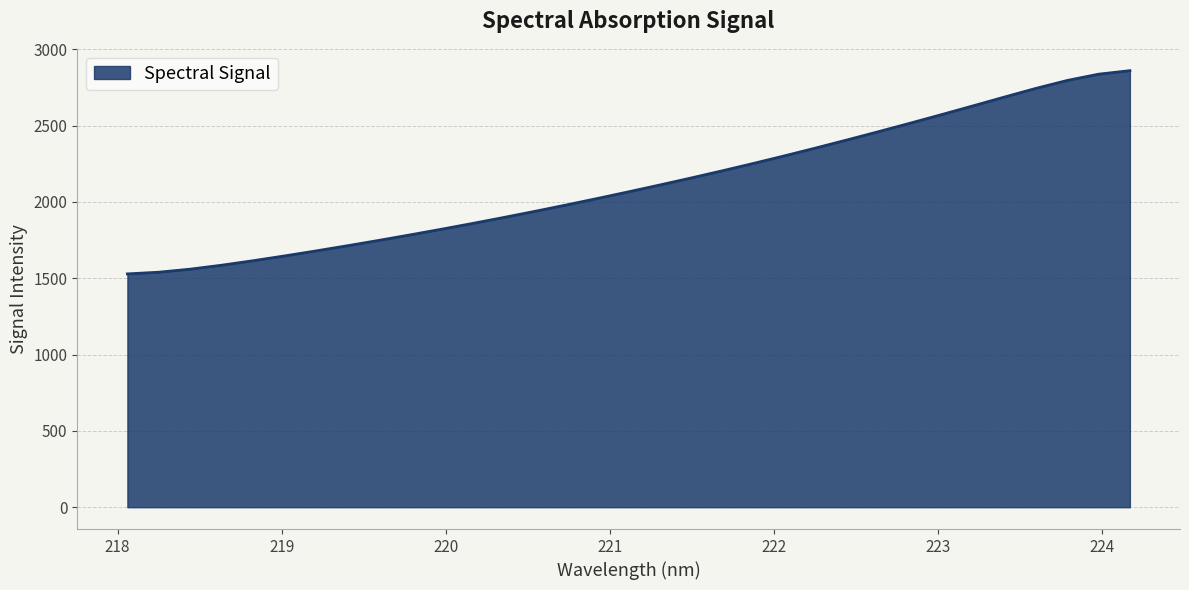

What is the difference between the second highest and minimum values?

1308.1